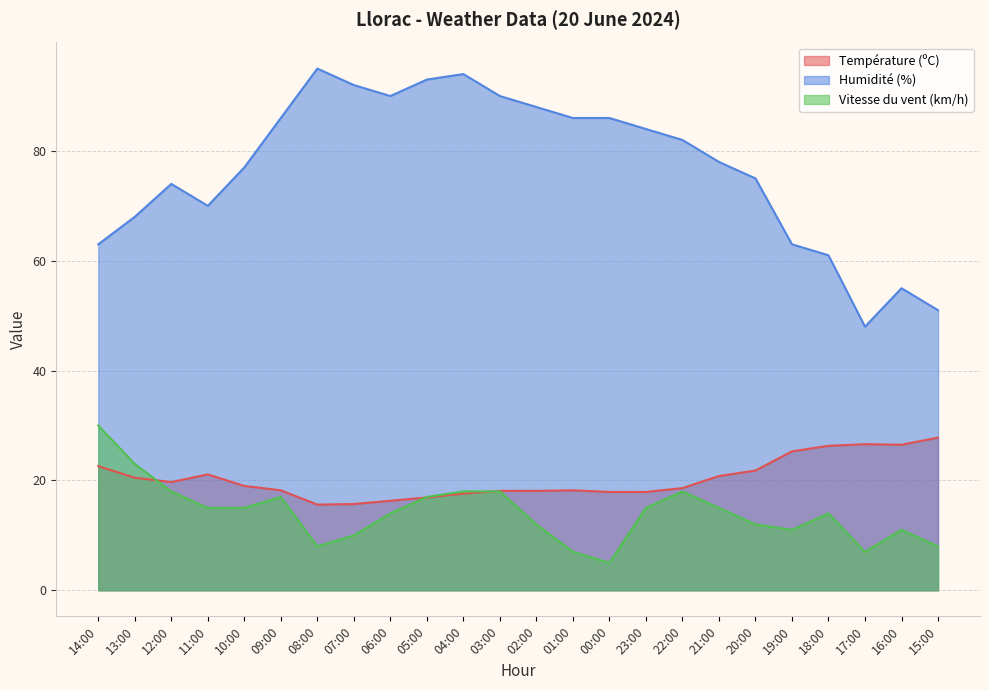

The Humidité (%) series shows 138.2 at 06:00. True or false?

False